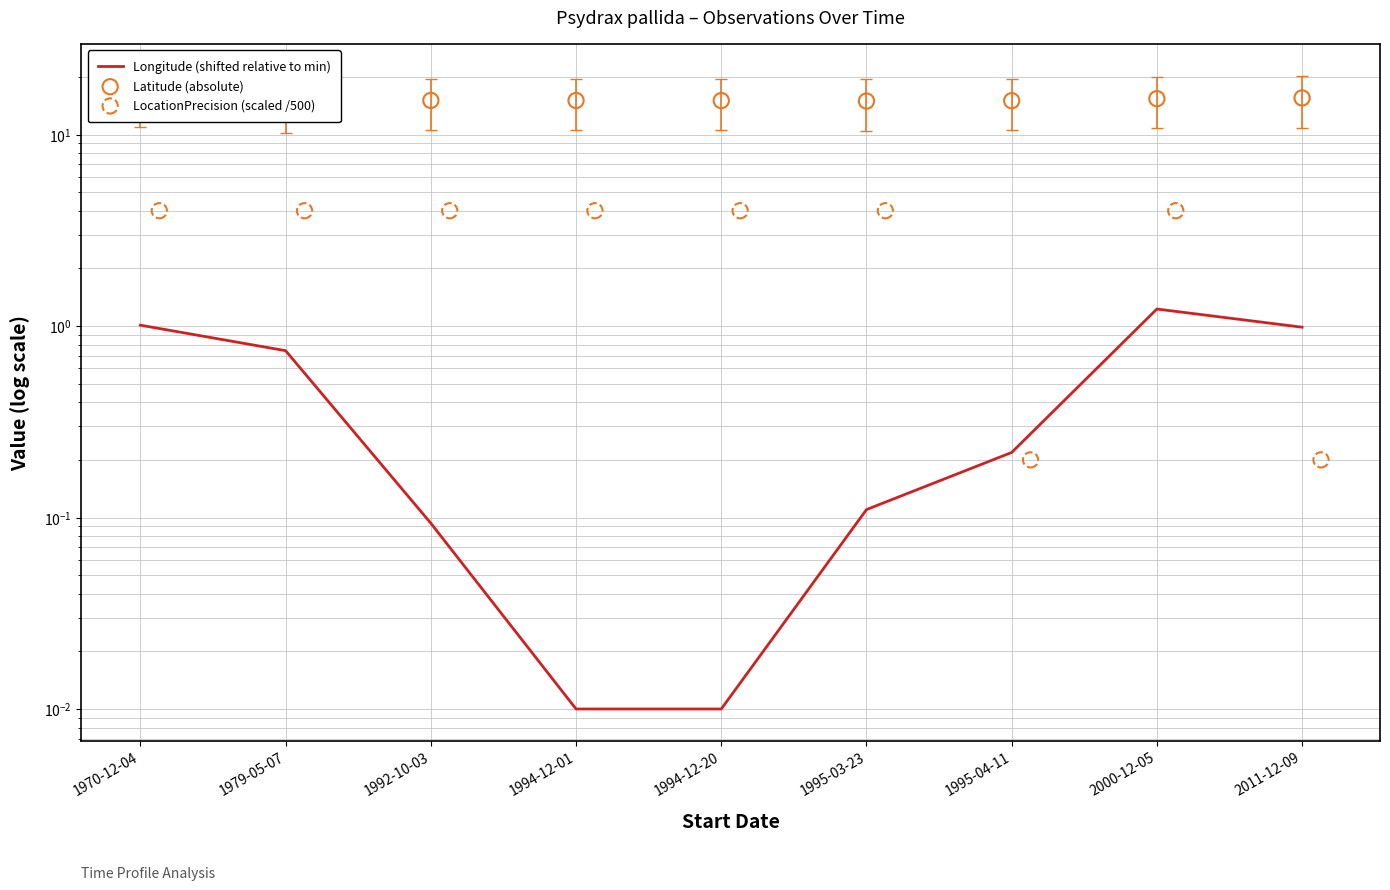

At which category is the sum across all series the highest?

2000-12-05